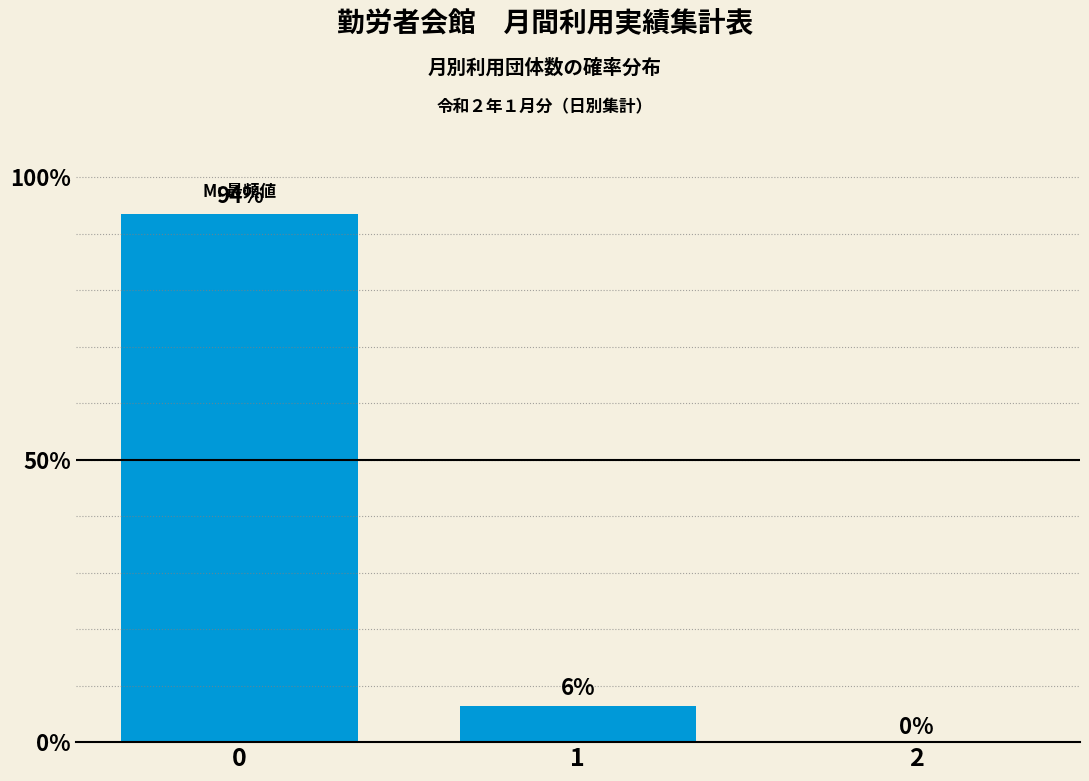

What value does the data have at 0?

93.5